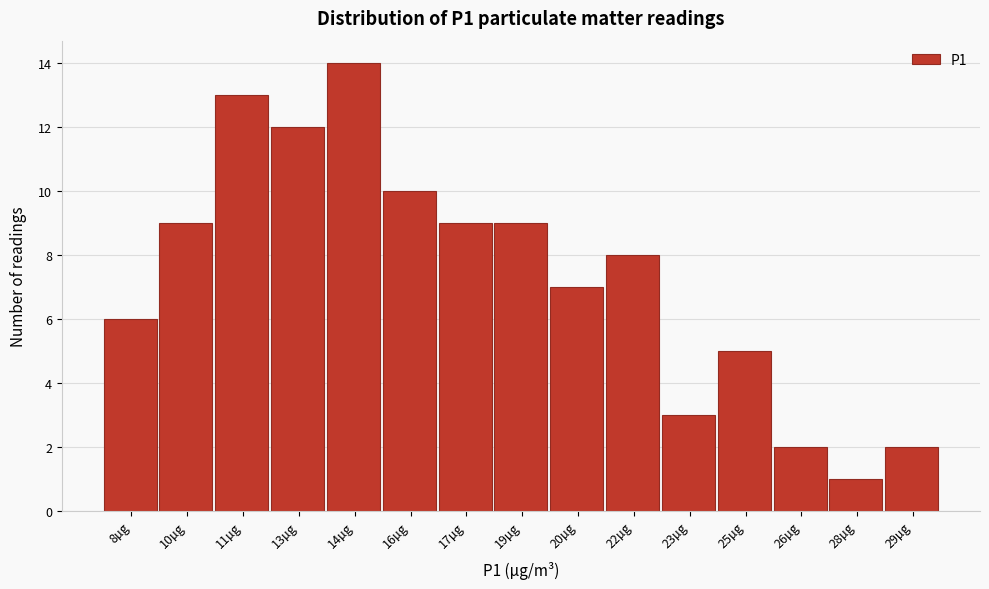

Reading left to right, what are all the values shown in this chart?

8µg=6	10µg=9	11µg=13	13µg=12	14µg=14	16µg=10	17µg=9	19µg=9	20µg=7	22µg=8	23µg=3	25µg=5	26µg=2	28µg=1	29µg=2